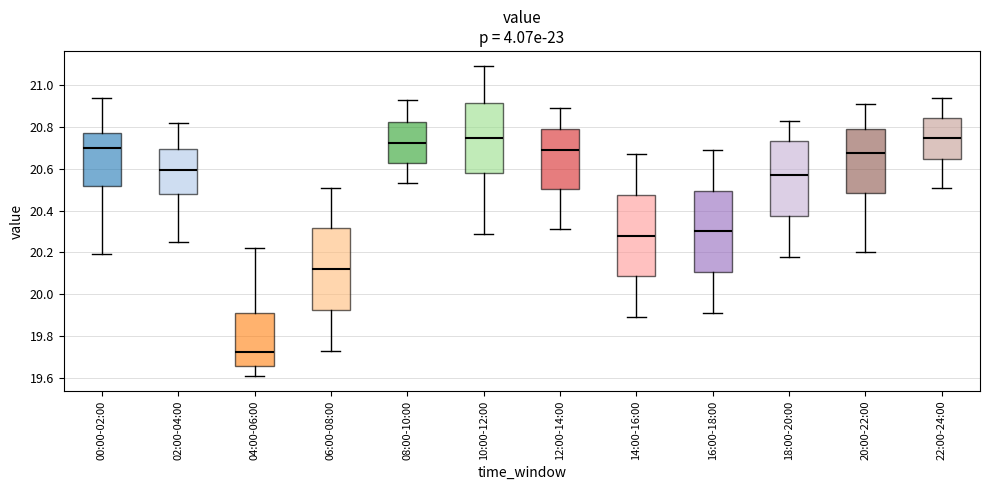

Where does the upper whisker of the box for 20:00-22:00 end on the y-axis? The values are not printed on the chart, so give them approximately, as read against the axis.

20.92